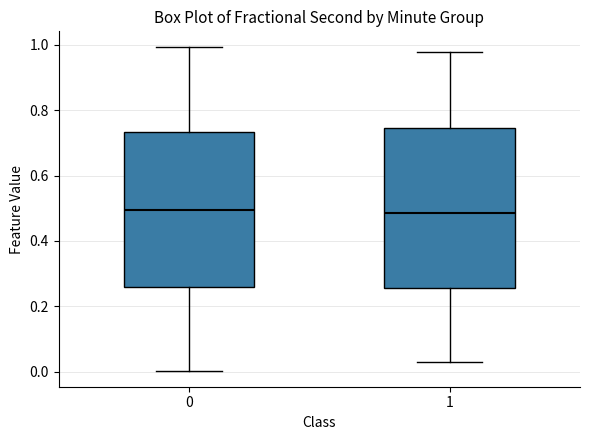

Where does the lower whisker of the box at x = 1 end on the y-axis? The values are not printed on the chart, so give them approximately, as read against the axis.

0.02